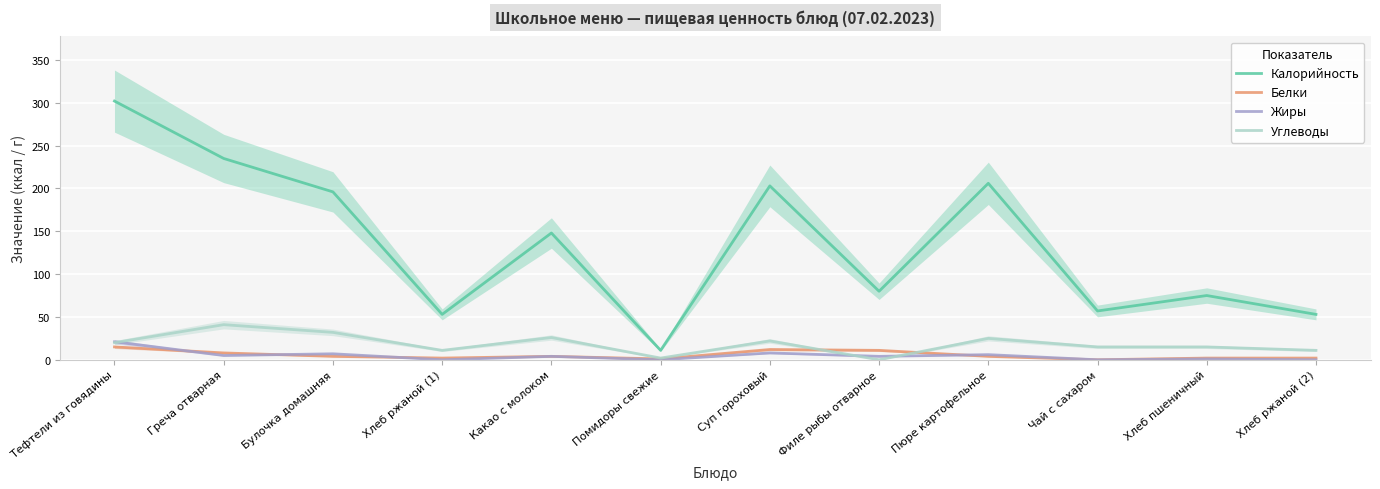

At which category is the sum across all series the highest?

Тефтели из говядины